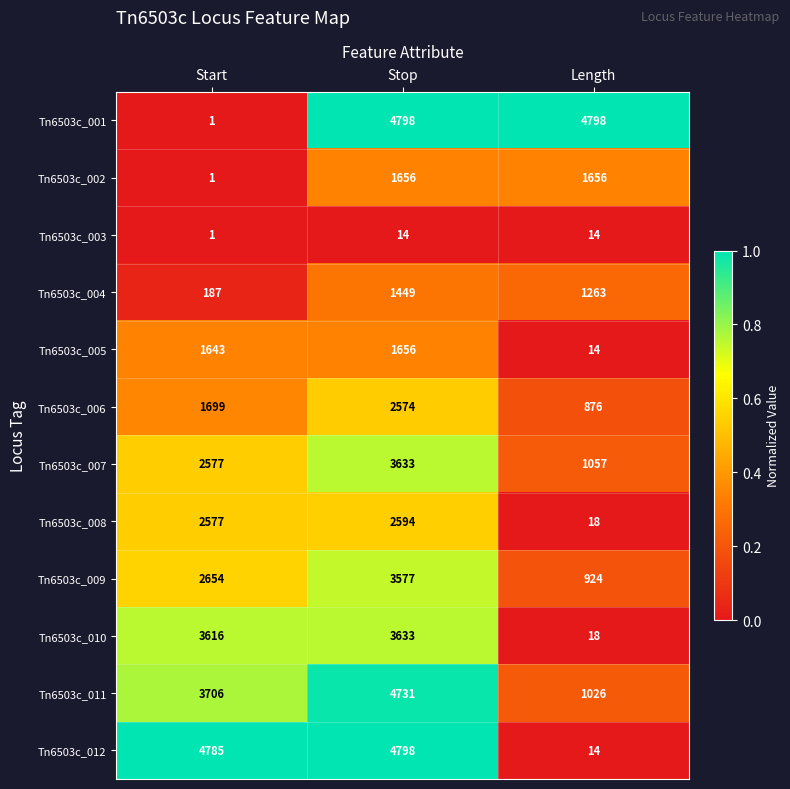

What is the average value of the Tn6503c_004 series?

966